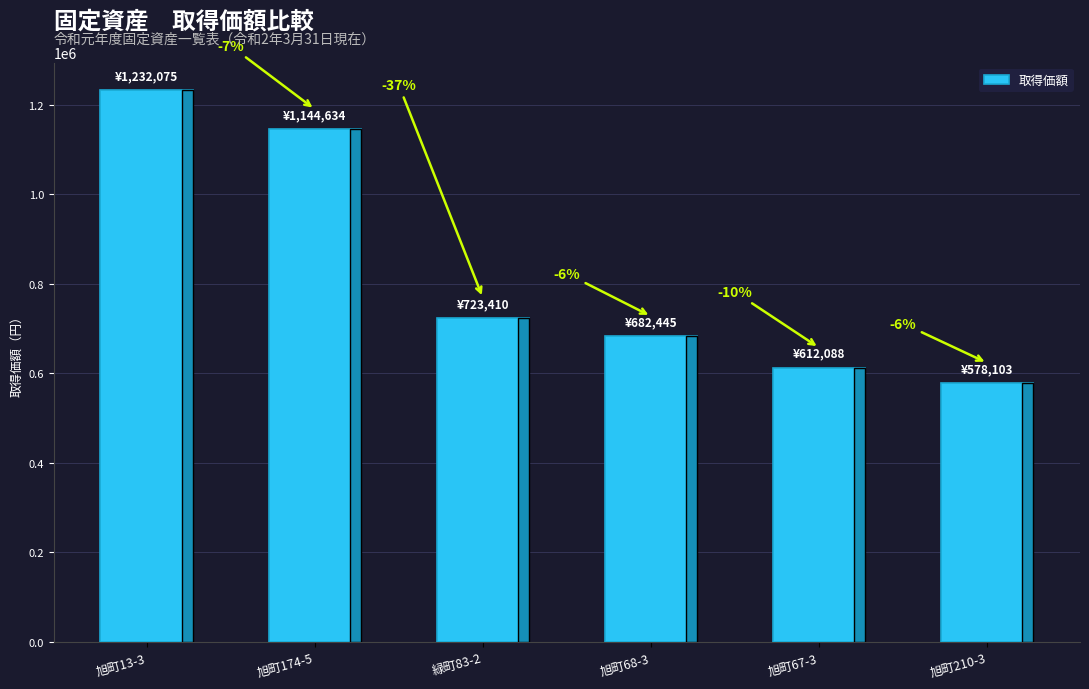

Does the chart contain any negative values?

No